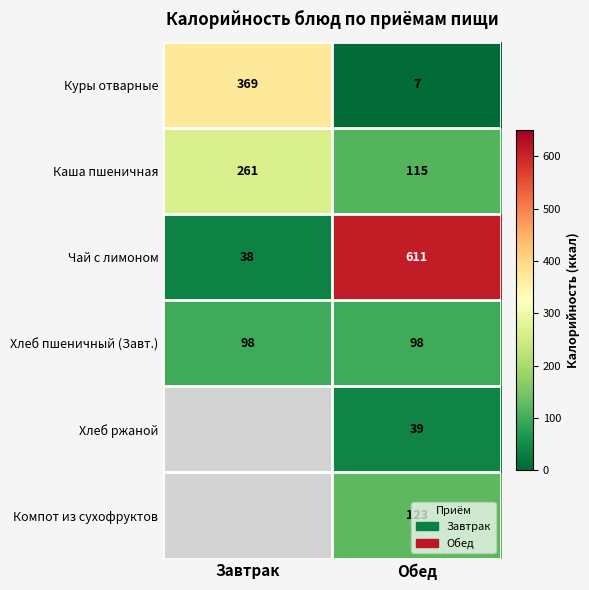

What is the greatest value displayed?

611.0